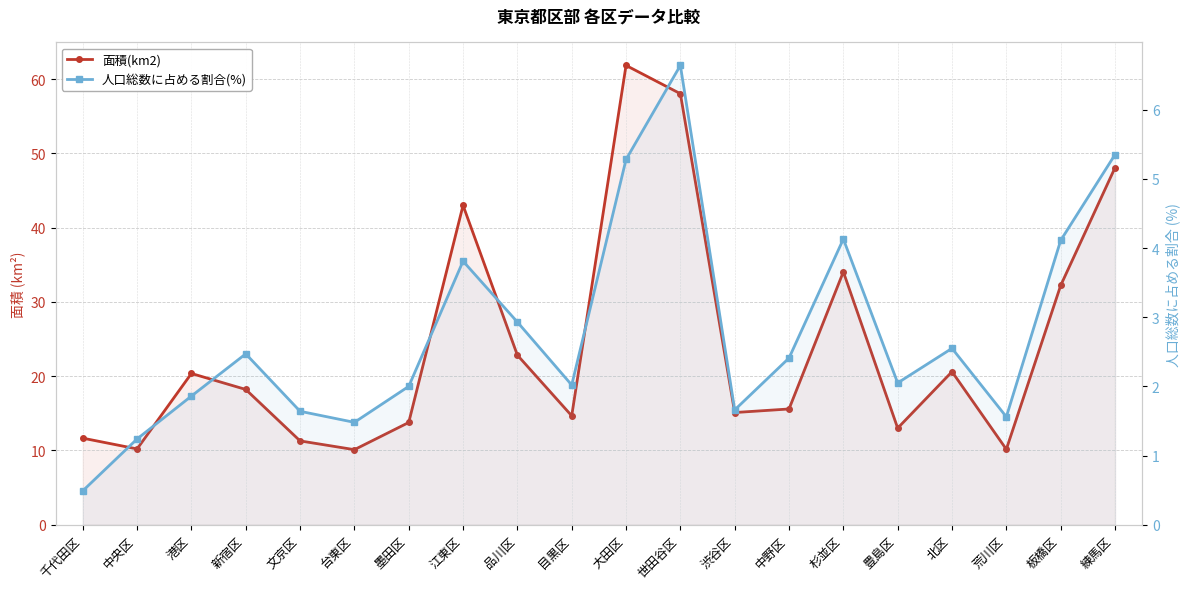

How many values in the 人口総数に占める割合(%) series exceed 2?

12